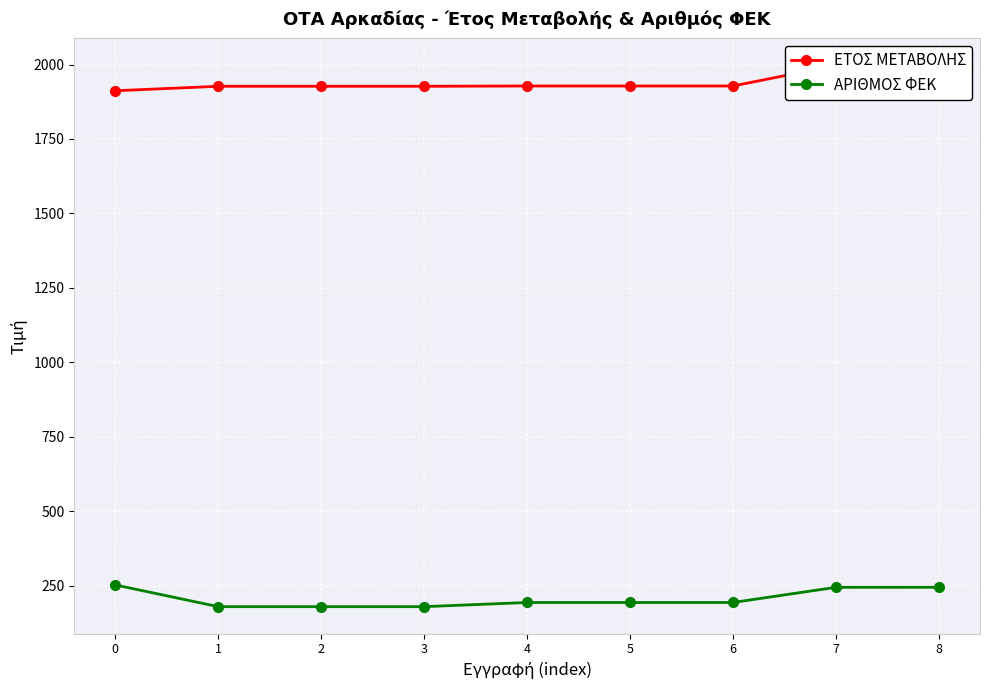

What is the approximate value of ΑΡΙΘΜΟΣ ΦΕΚ at 3, to the nearest 10?

180